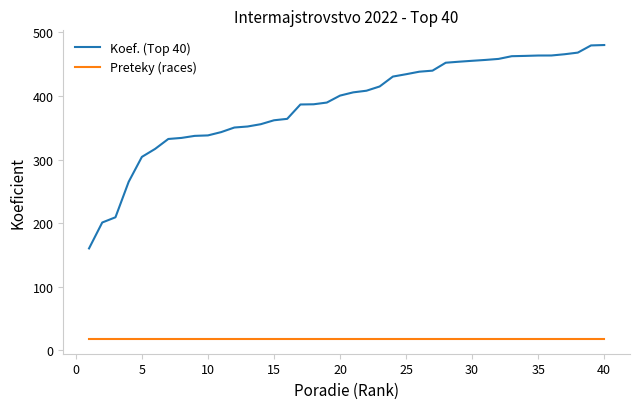

What is the lowest value of the Koef. (Top 40) series?

160.4